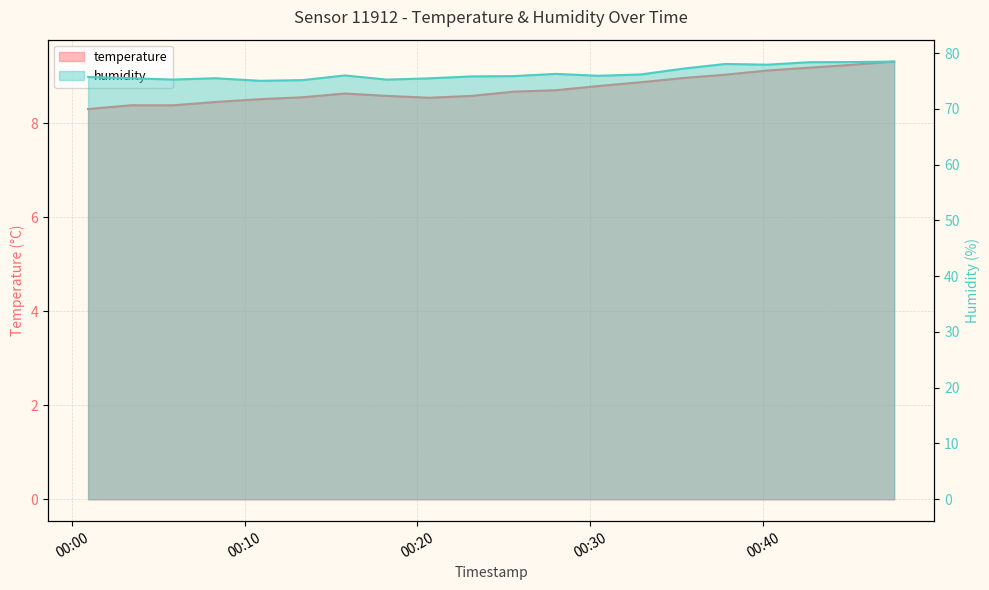

What is the difference between the second highest and second lowest values in the temperature series?

0.9